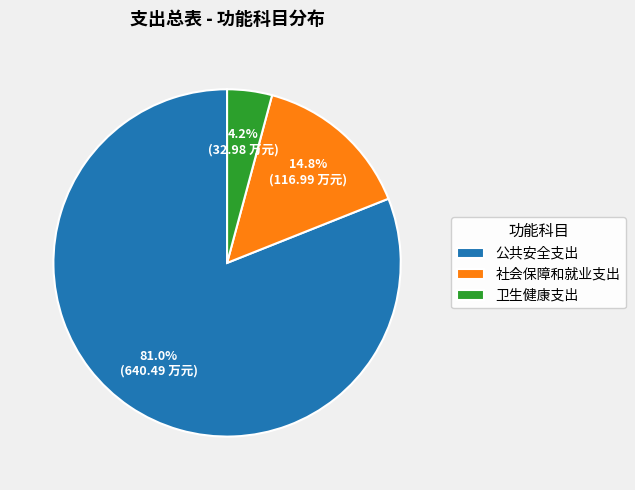

Is there any slice that represents more than half of the pie?

Yes